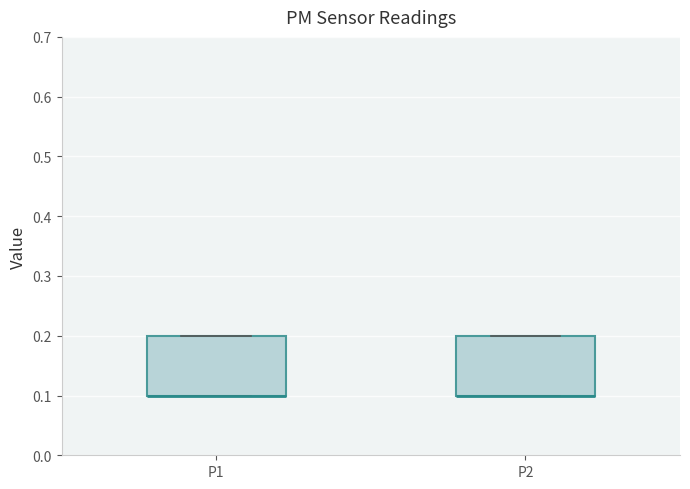

Reading left to right, transcribe this box plot: for each box, give where its median line is, the range the box spans, and where its two whiskers end, as read against the y-axis. The values are not printed on the chart, so give them approximately, as read against the axis.

P1: median 0.1 (drawn on the box's lower edge), box 0.1 to 0.2, whiskers 0.1 to 0.2
P2: median 0.1 (drawn on the box's lower edge), box 0.1 to 0.2, whiskers 0.1 to 0.2